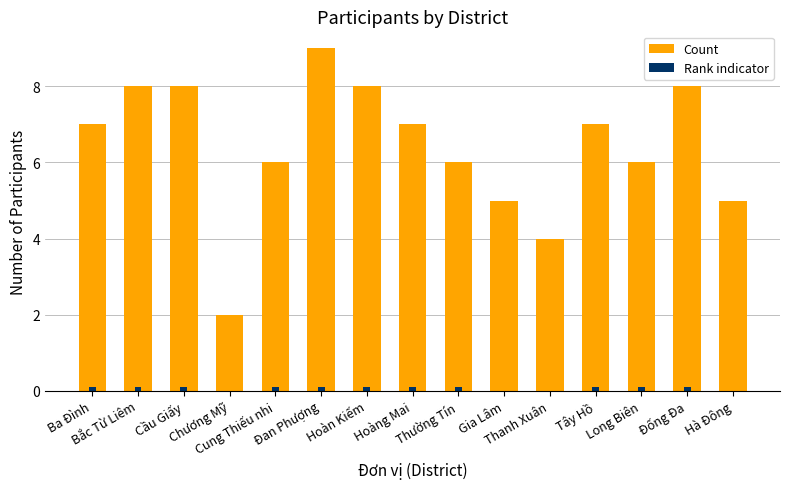

Which series has the largest range (max minus min)?

Count